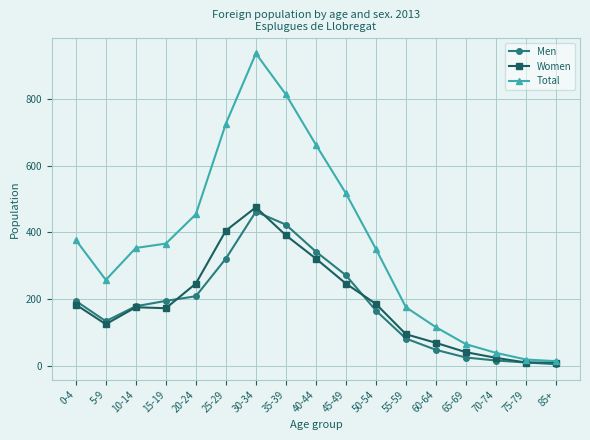

At which label does Women first exceed 175?

0-4